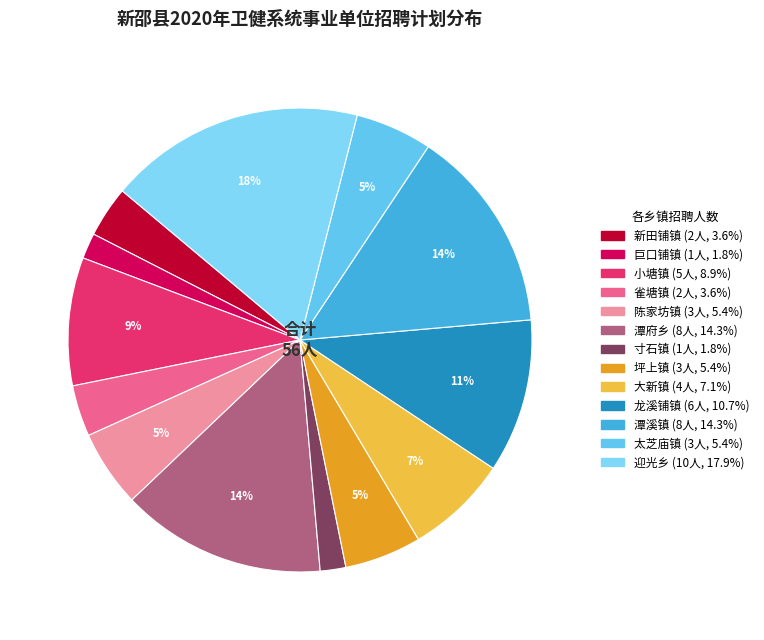

Does 潭府乡 represent more than half of the total?

No